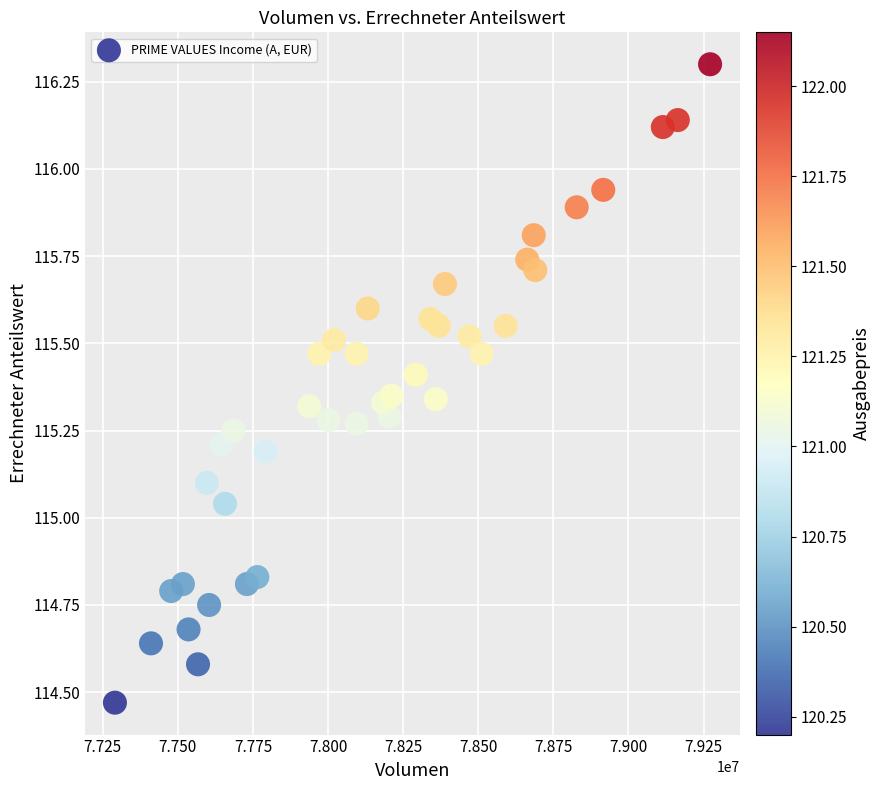

What is the range of X values (max minus min)?

1981130.3